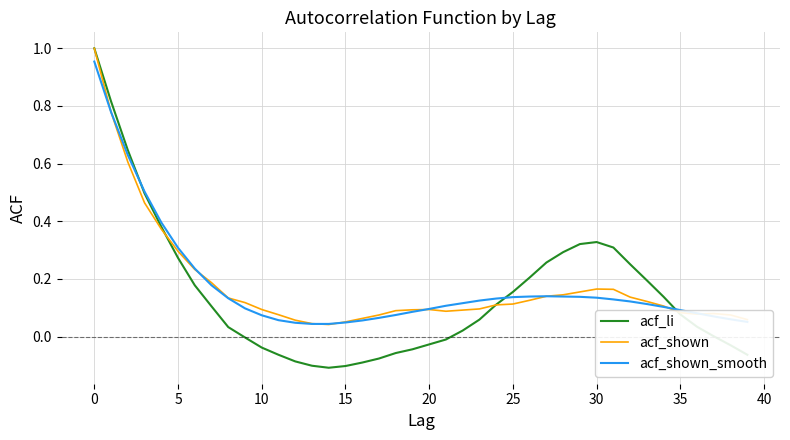

Which series has the largest range (max minus min)?

acf_li